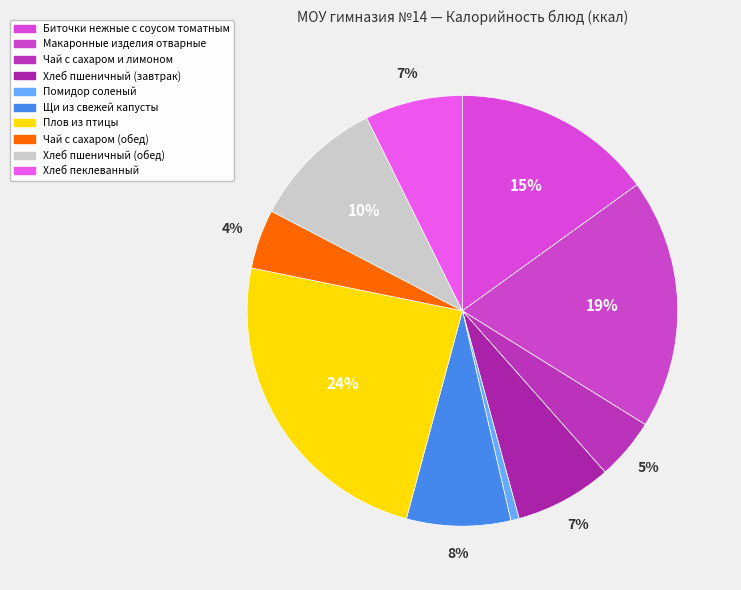

The Хлеб пшеничный (завтрак) slice represents 7% of the pie. True or false?

True